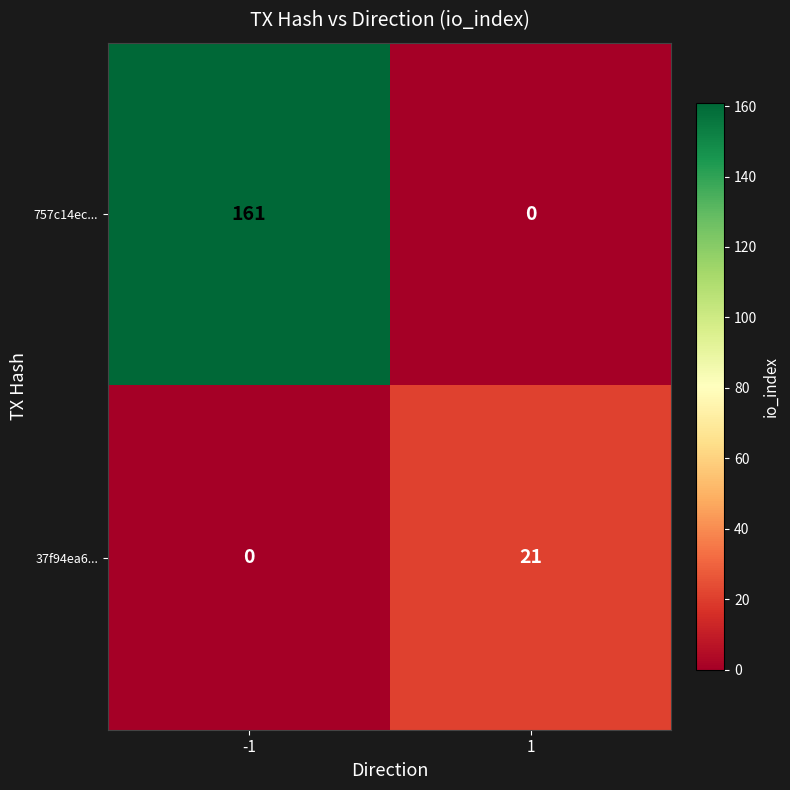

Count the number of data series in this chart.

2